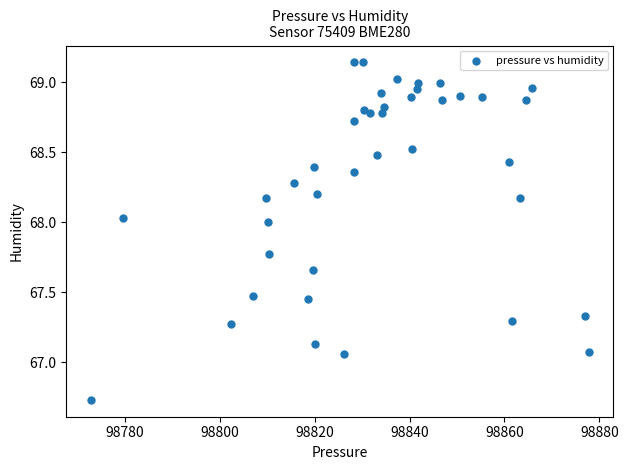

What is the range of X values (max minus min)?

104.9